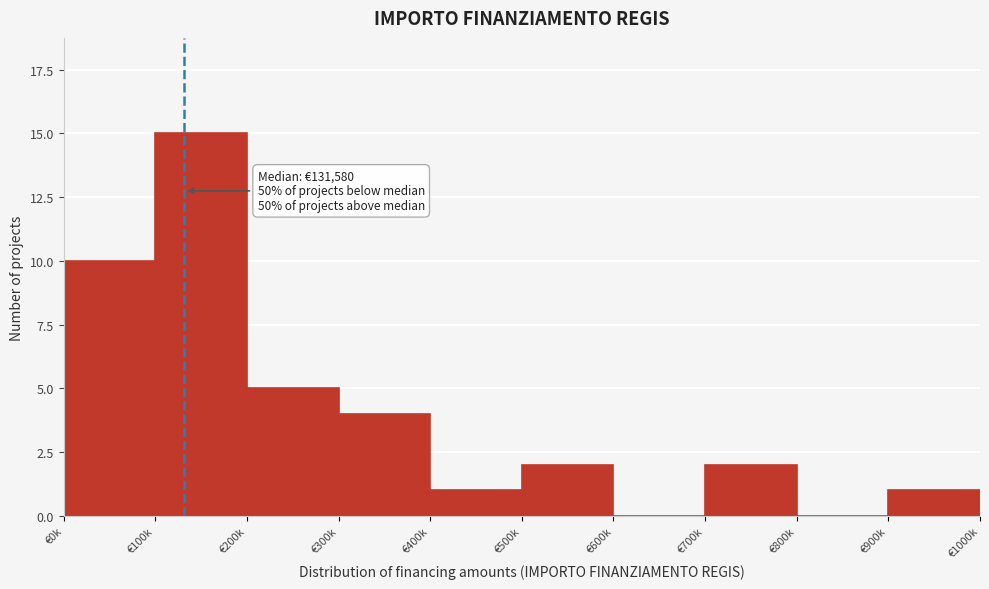

Reading left to right, transcribe all the data shown in this chart.

€0k=10	€100k=15	€200k=5	€300k=4	€400k=1	€500k=2	€600k=0	€700k=2	€800k=0	€900k=1